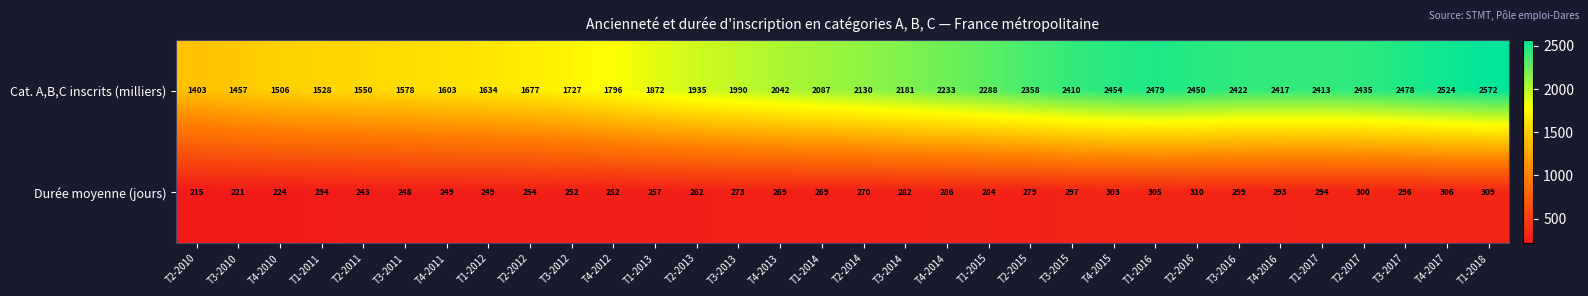

Which series has the largest total across all categories?

Cat. A,B,C inscrits (milliers)